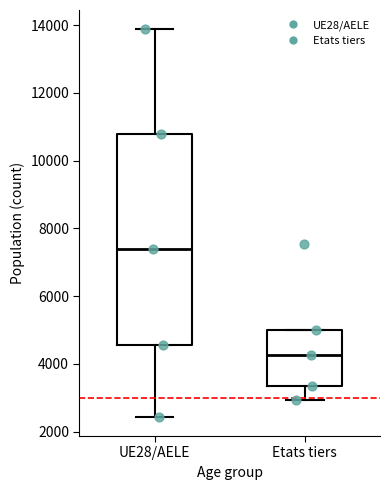

Which box's median line is the highest?

UE28/AELE